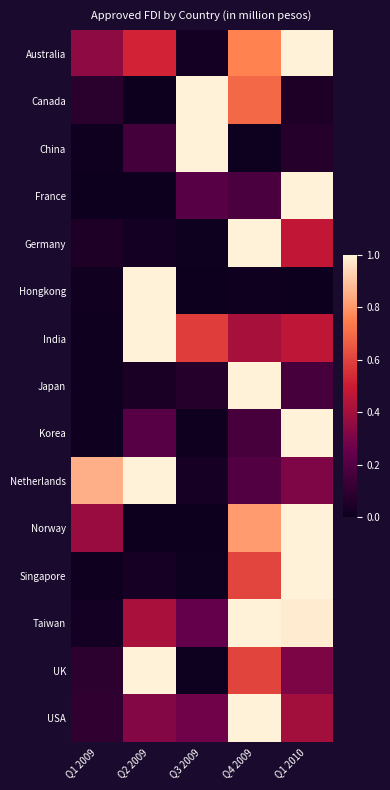

At which category is the sum across all series the highest?

Q4 2009